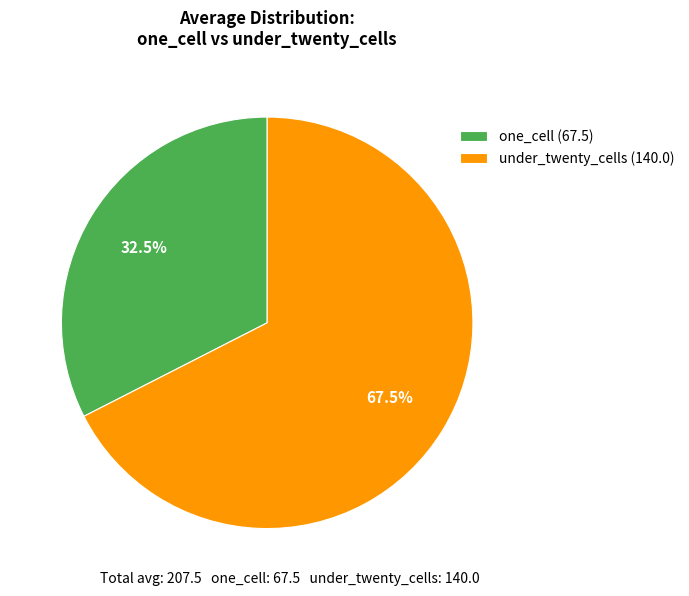

Combined, do one_cell (67.5) and under_twenty_cells (140.0) account for over 50%?

Yes